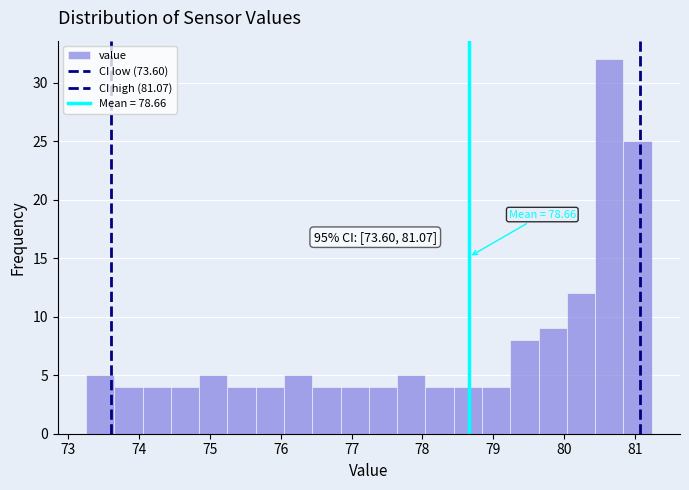

Around what value on the x-axis is the tallest bar? Give the approximate position of its centre, as read against the axis.

80.6